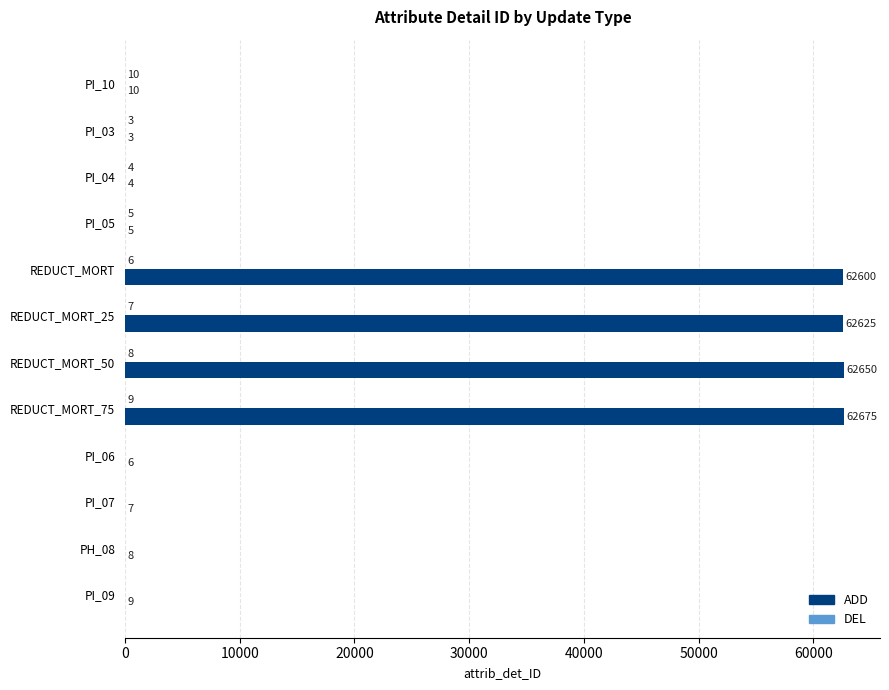

What is the sum of the ADD values at PI_07 and REDUCT_MORT_75?

62682